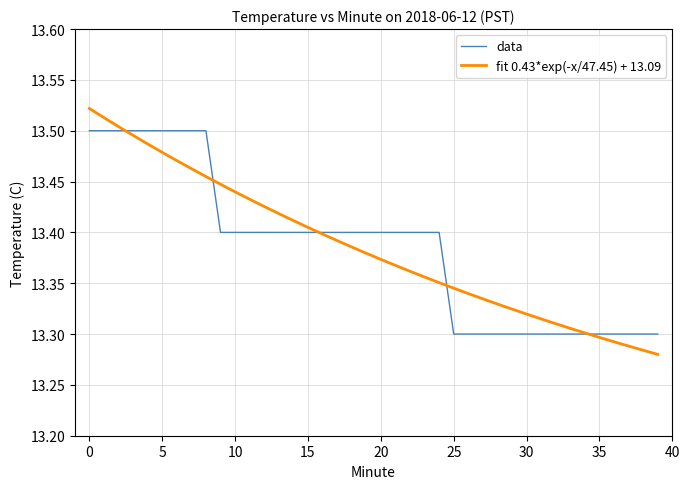

What is the lowest value of the data series?

13.3